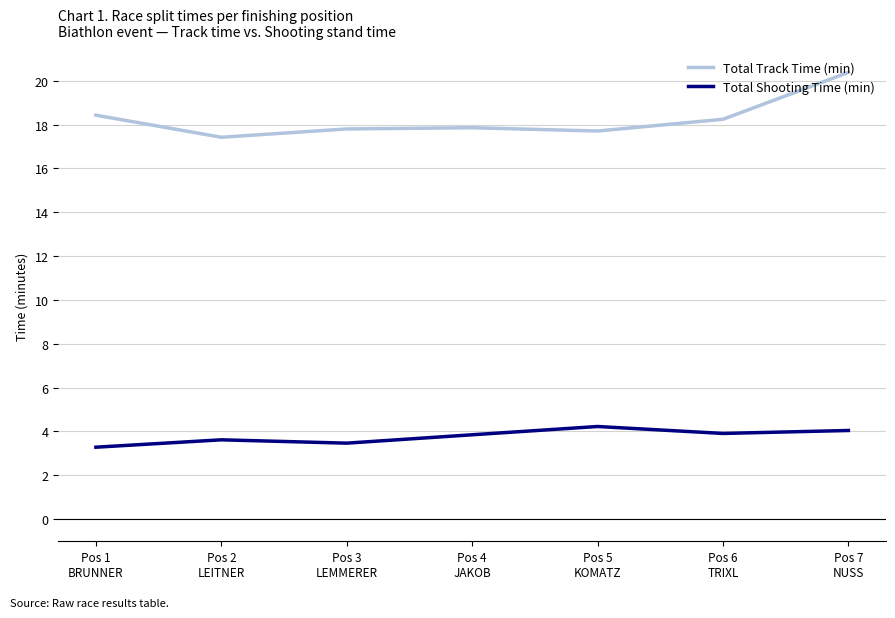

Which series has the largest range (max minus min)?

Total Track Time (min)